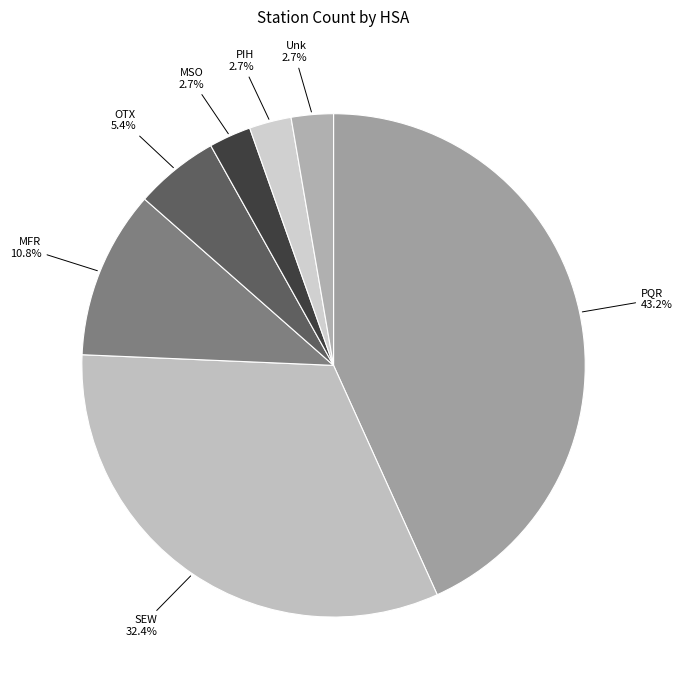

Rank the categories by value from highest to lowest.

PQR, SEW, MFR, OTX, MSO, PIH, Unk